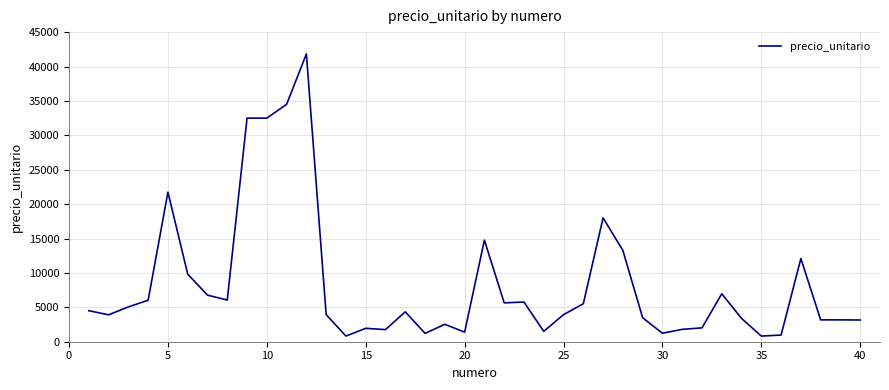

What is the difference between the maximum and minimum values?

41013